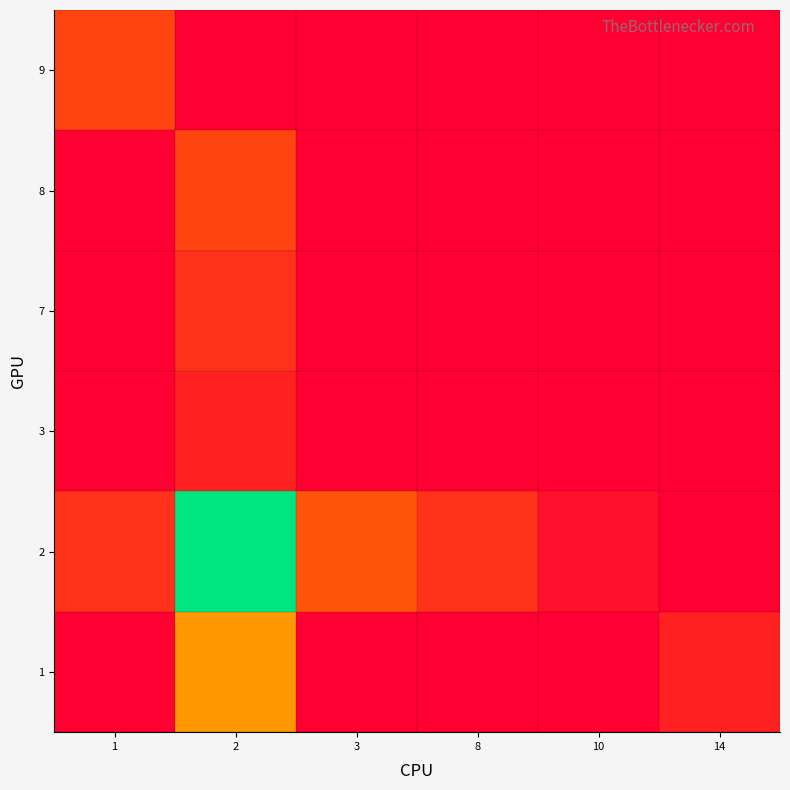

At how many categories does at least one series exceed 0?

6